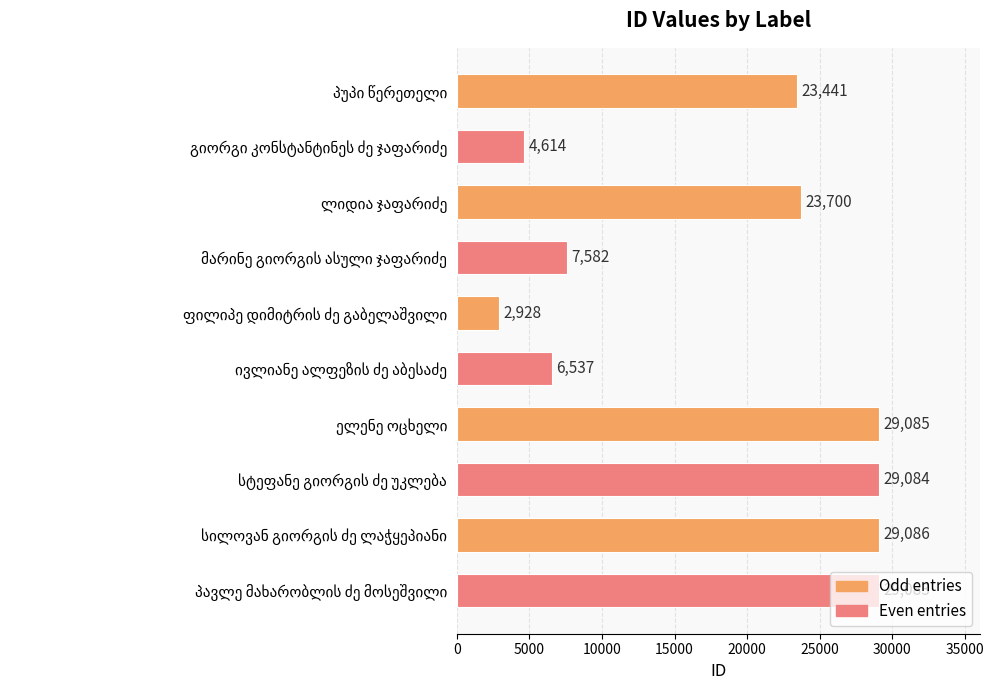

What is the maximum value shown in the chart?

29086